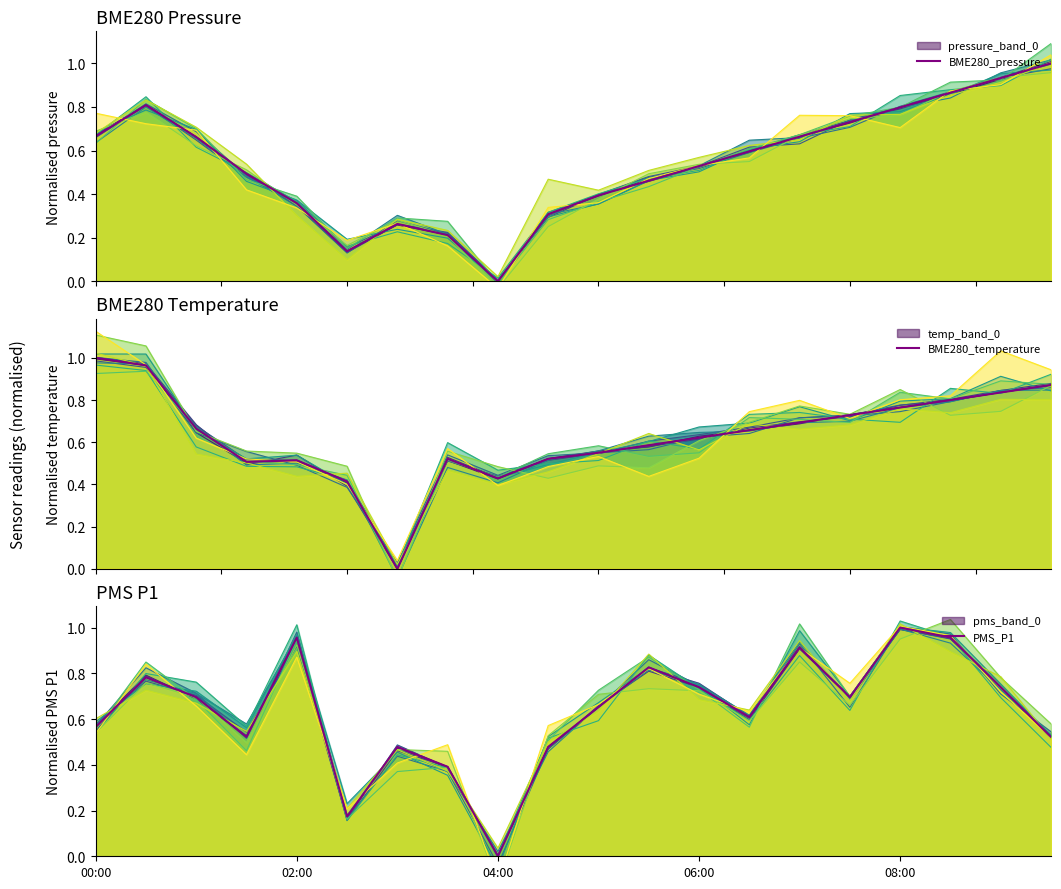

How many values in the PMS_P1 series exceed 0?

19